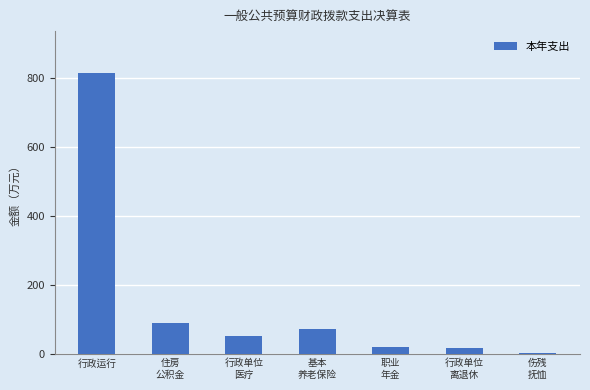

The value at 行政运行 is 1400.3. True or false?

False